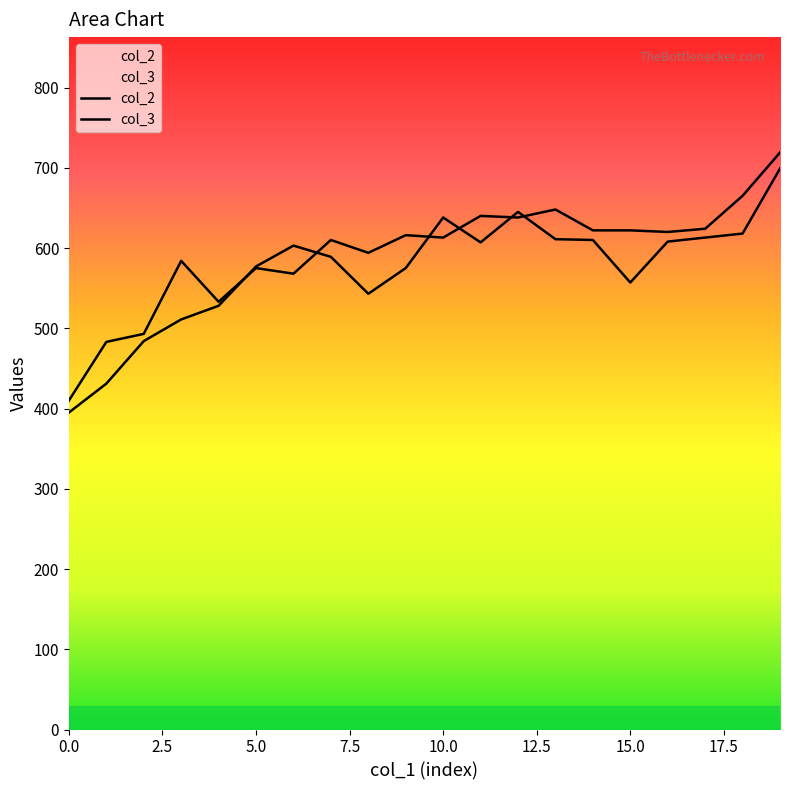

Count the number of data series in this chart.

2